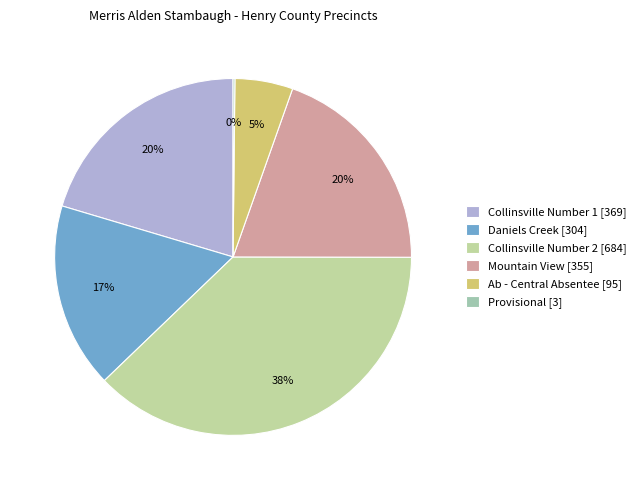

Combined, what portion of the pie is Collinsville Number 2 and Collinsville Number 1?

58.2%